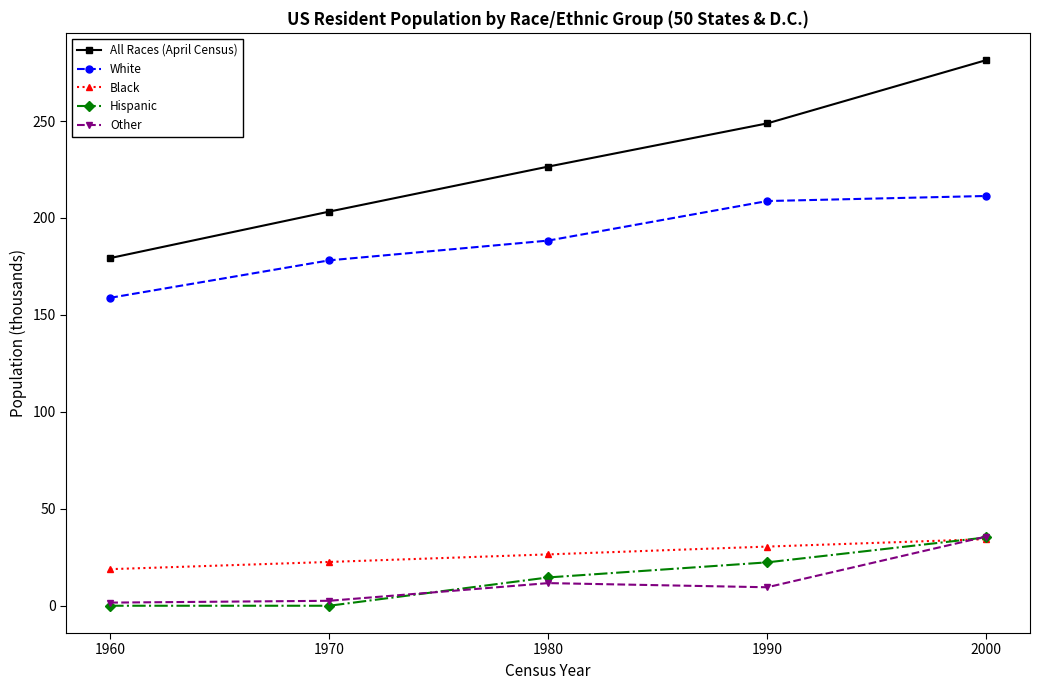

Which label corresponds to the largest value in the chart?

2000